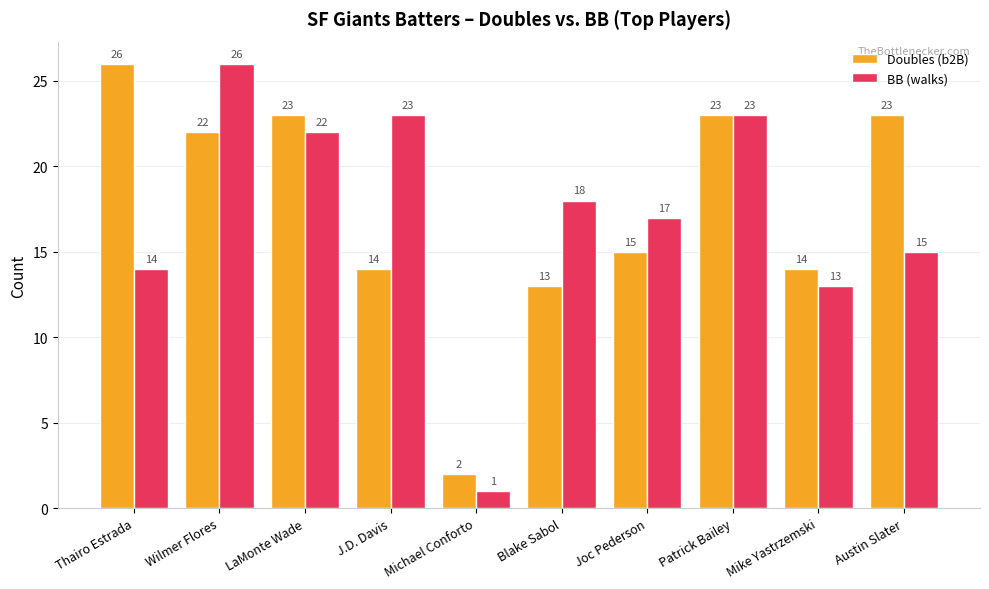

List the series in order of their overall mean, lowest first.

BB (walks), Doubles (b2B)